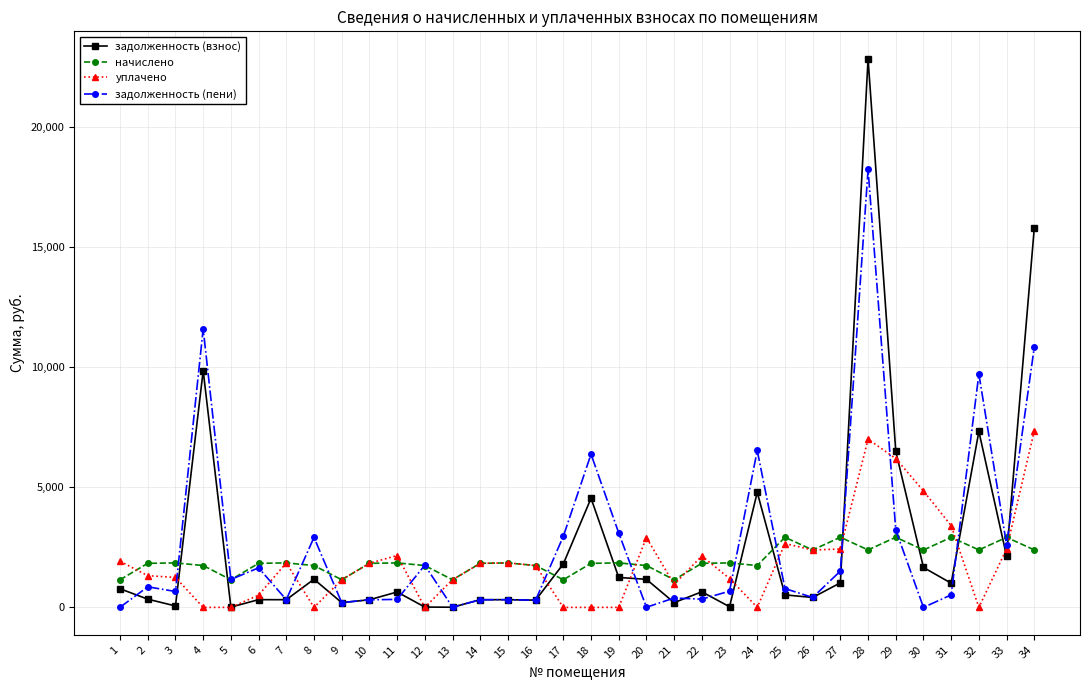

At which label is уплачено closest to 3674?

31